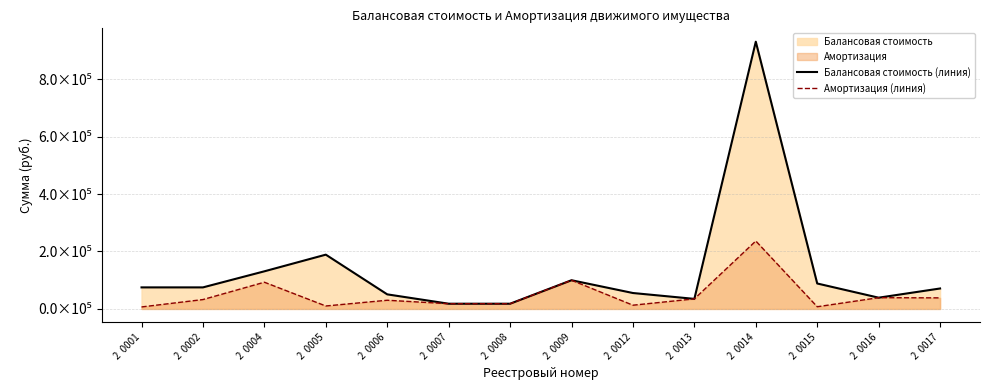

Does the chart display data point markers on the line(s)?

No